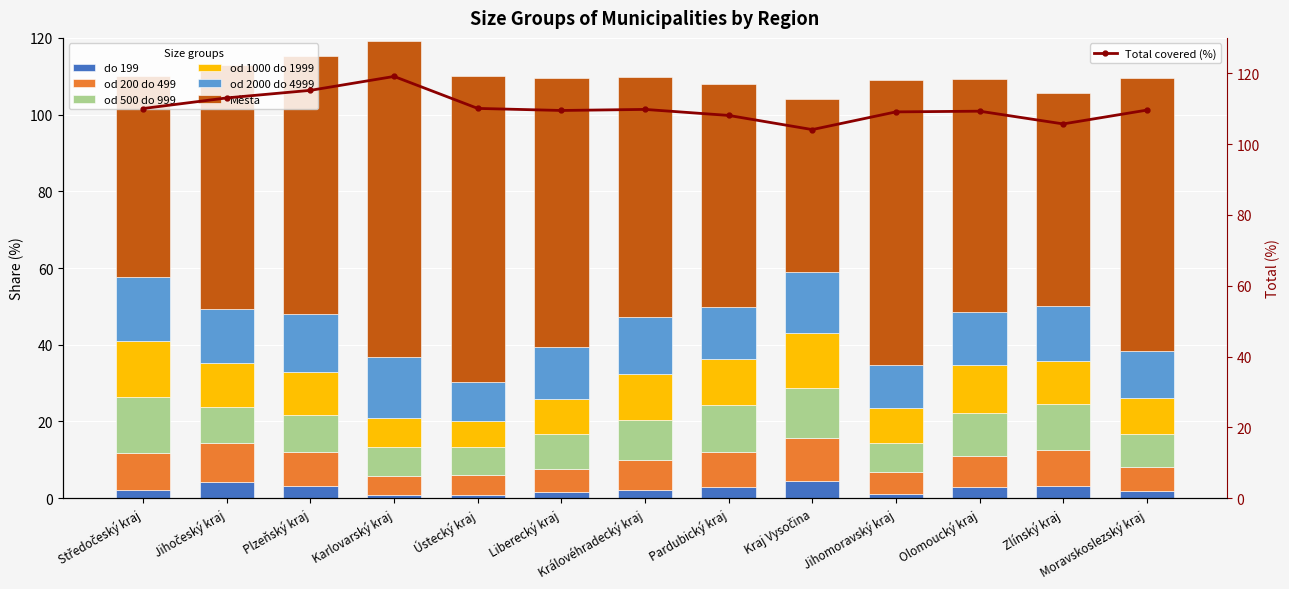

How many groups of bars are there?

13